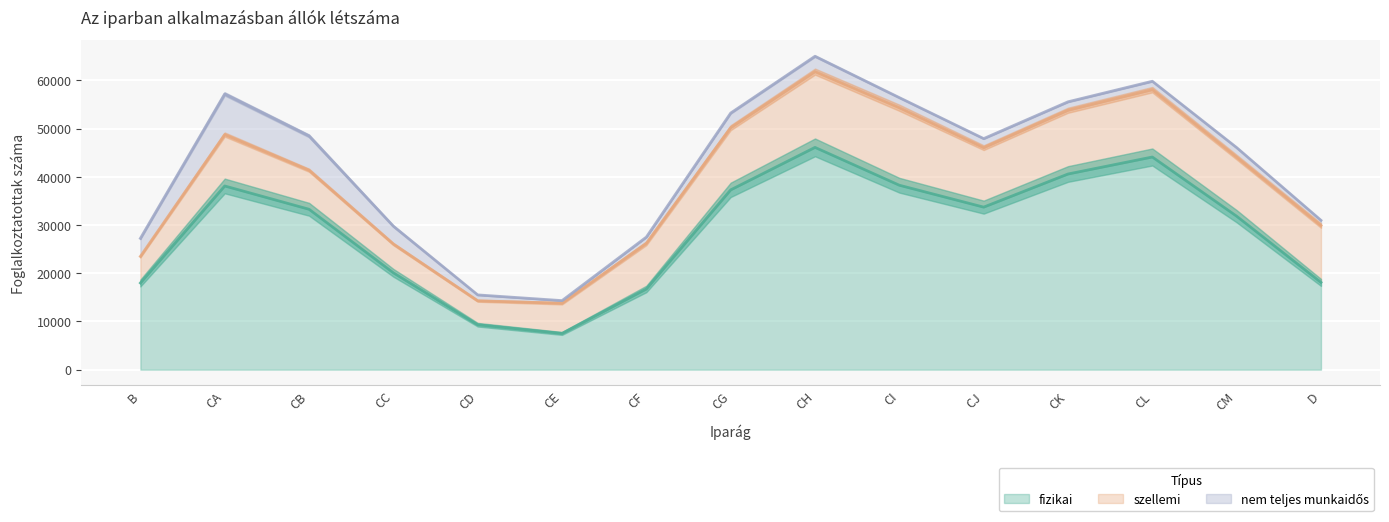

What is the difference between the nem teljes munkaidős values at CL and CI?

143